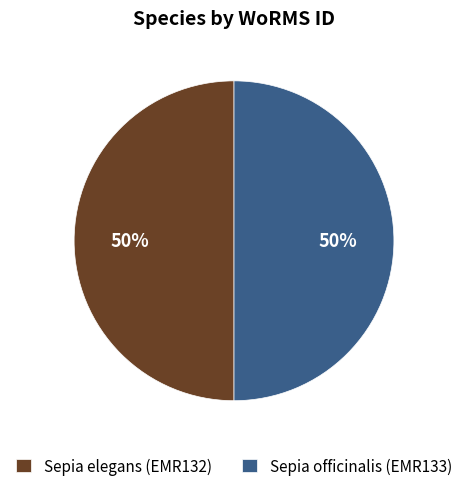

To the nearest percent, what portion does Sepia officinalis (EMR133) represent?

50%